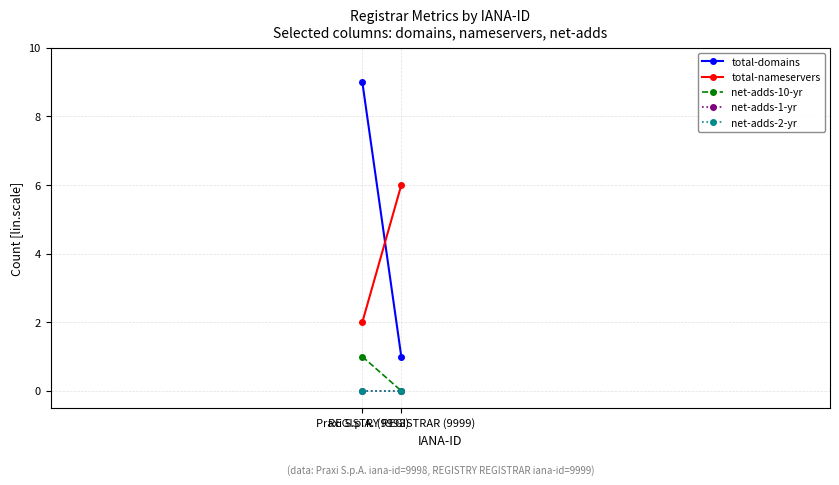

What are all the series names shown in the legend?

total-domains, total-nameservers, net-adds-10-yr, net-adds-1-yr, net-adds-2-yr